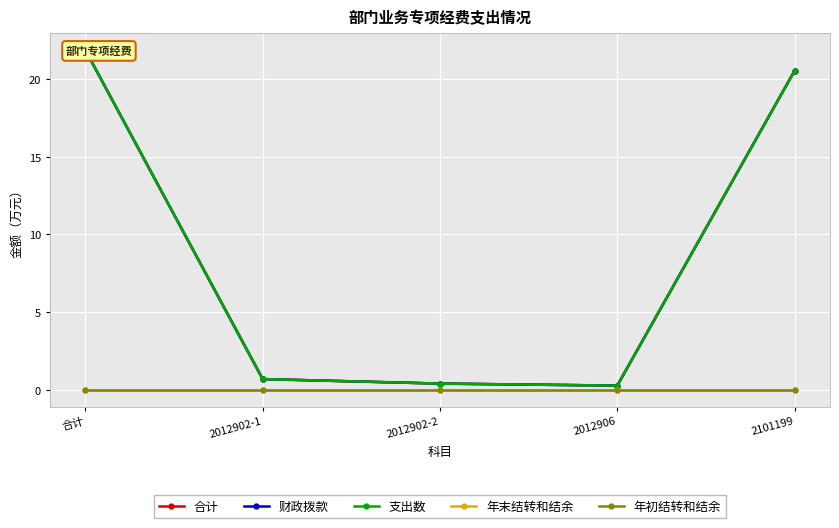

Which series has the largest total across all categories?

合计